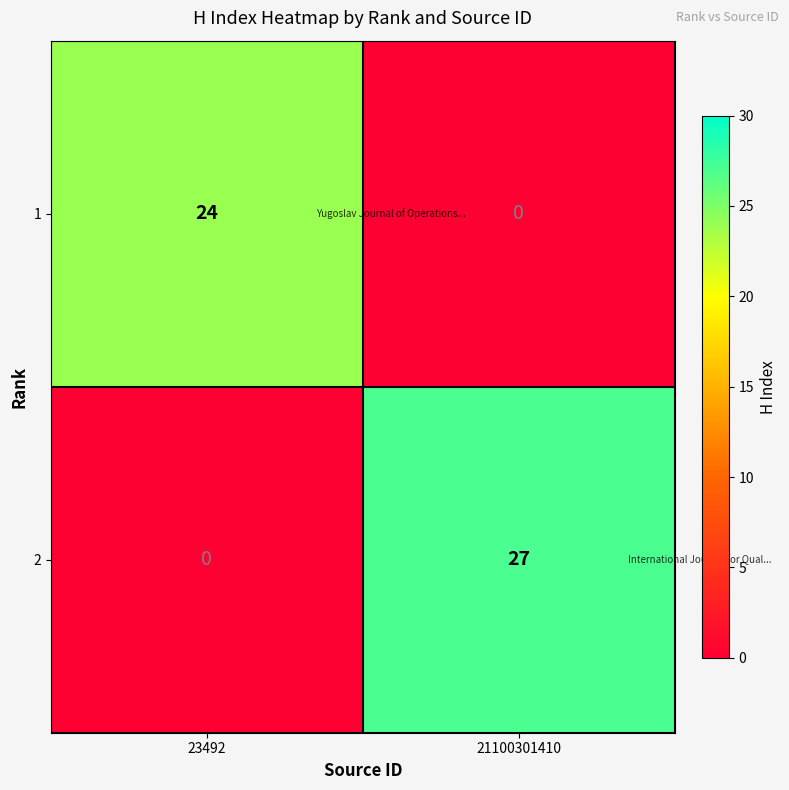

Which series changed the most between 23492 and 21100301410?

2